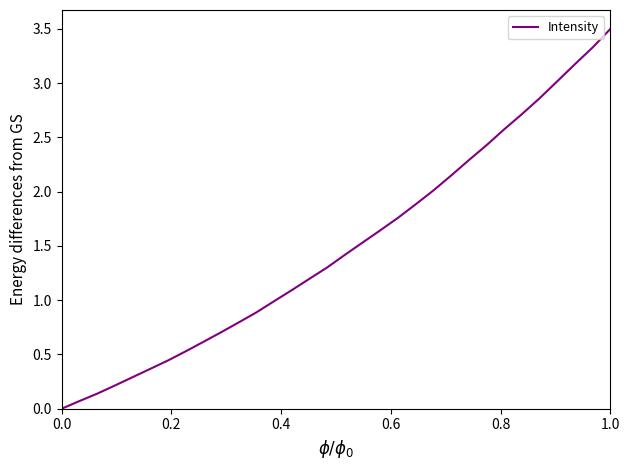

What is the difference between the maximum and minimum values?

3.5